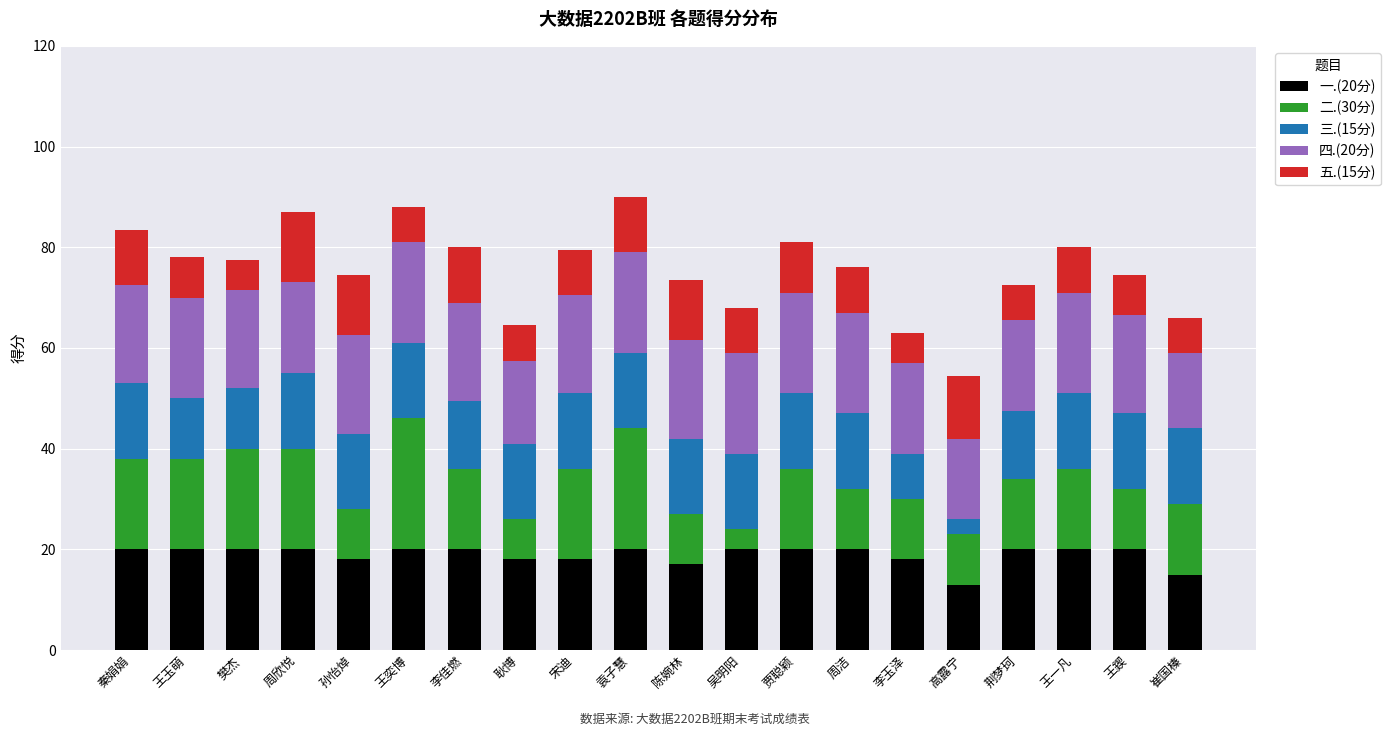

What is the total value across all series at 周洁?

76.0